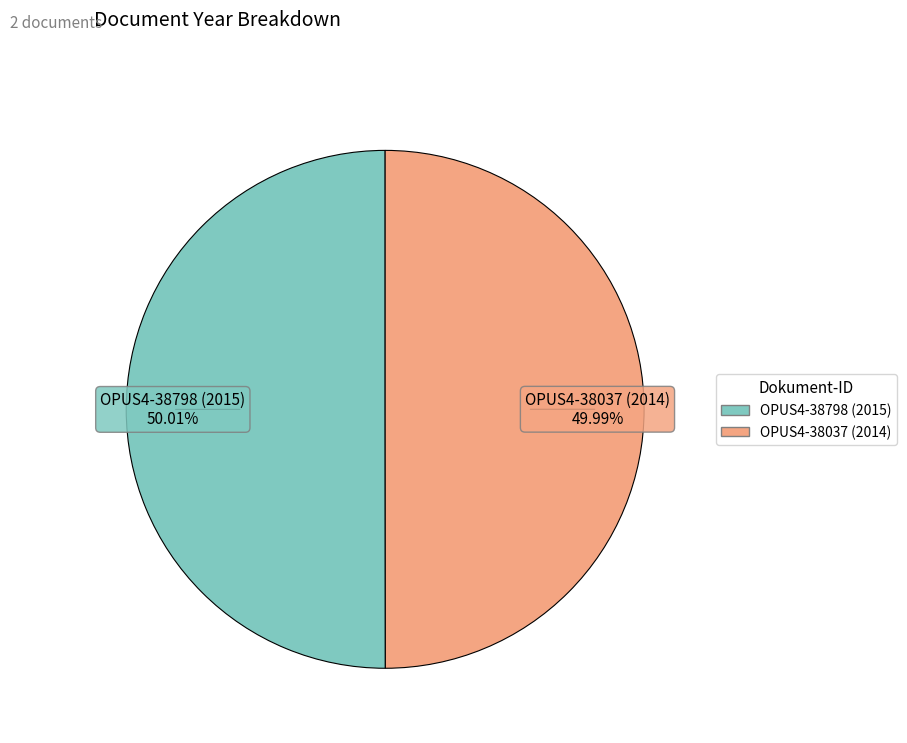

Does any single category account for the majority?

Yes